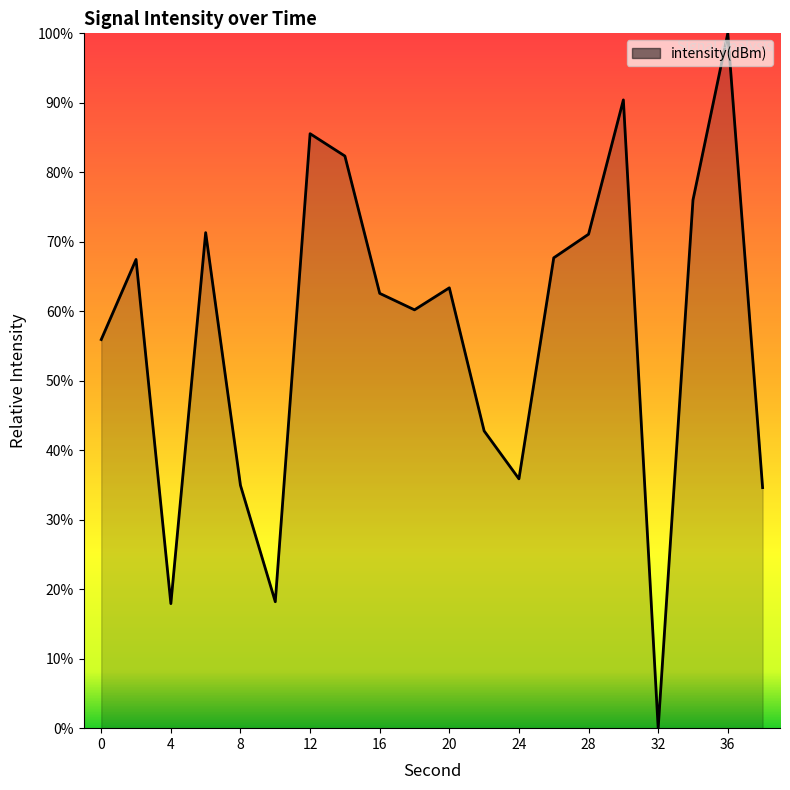

What is the greatest value displayed?

100.0